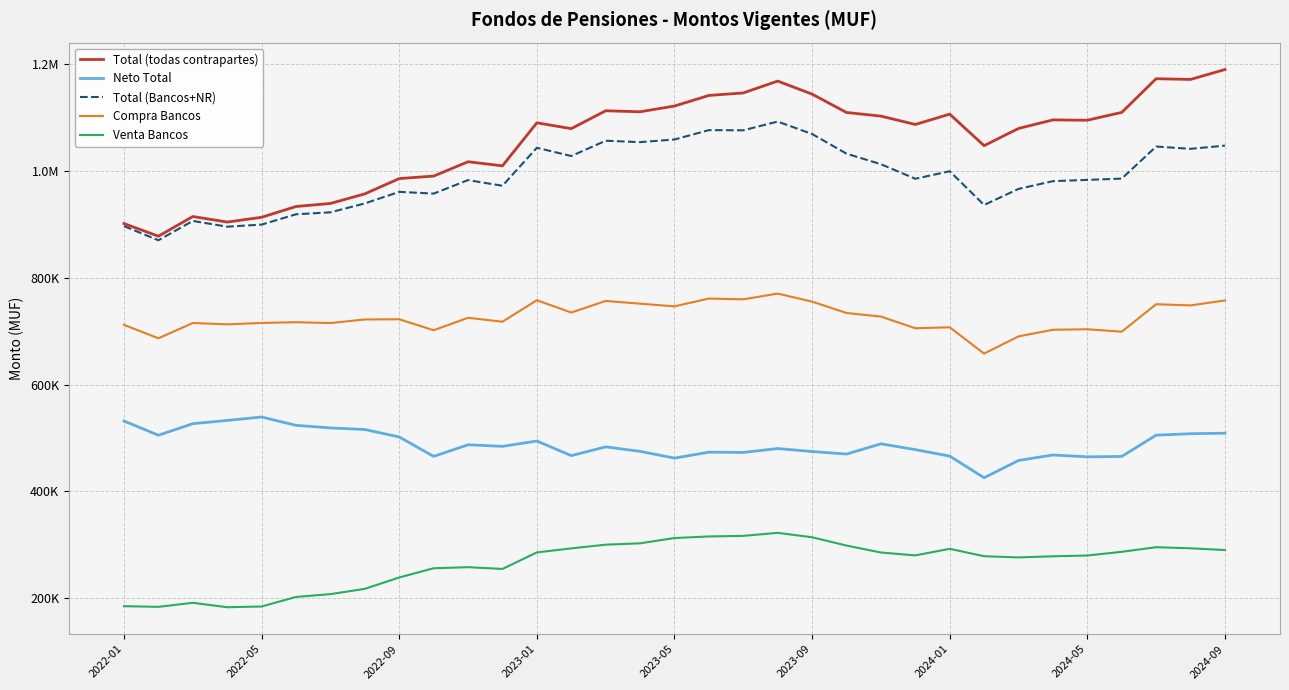

What are all the series names shown in the legend?

Total (todas contrapartes), Neto Total, Total (Bancos+NR), Compra Bancos, Venta Bancos